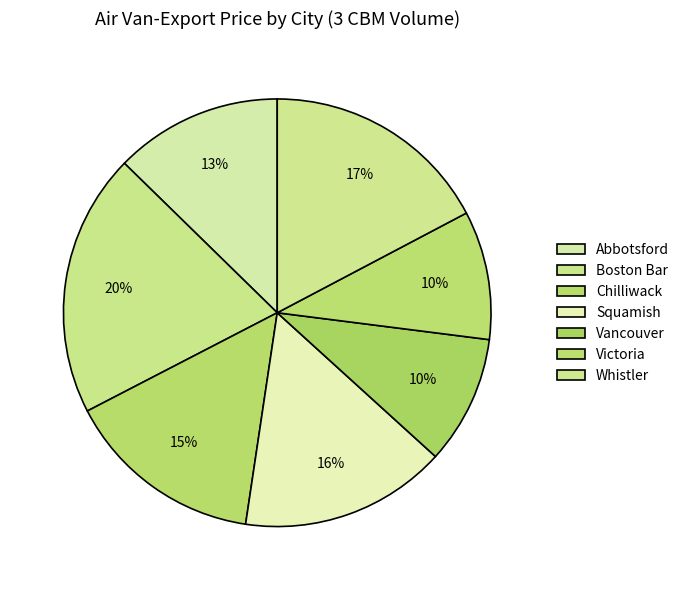

How many slices are in this pie chart?

7